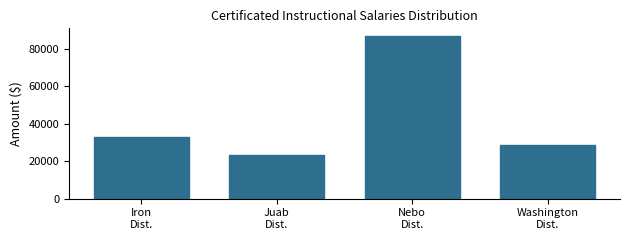

What is the maximum value shown in the chart?

86460.3